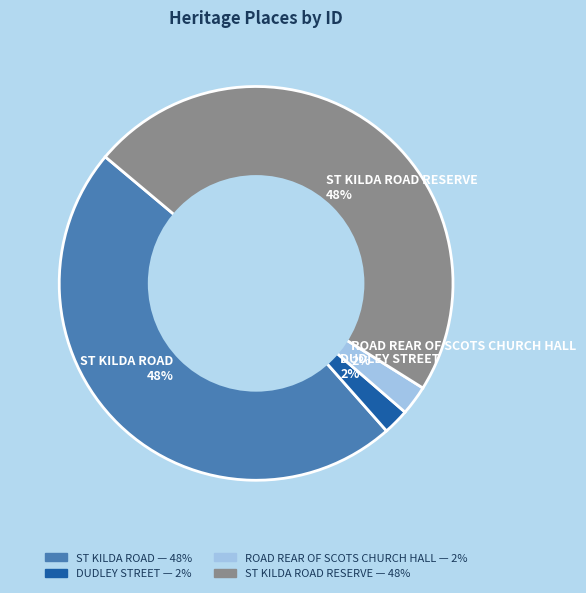

Which has a higher value, ST KILDA ROAD 48% or ROAD REAR OF SCOTS CHURCH HALL 2%?

ST KILDA ROAD 48%